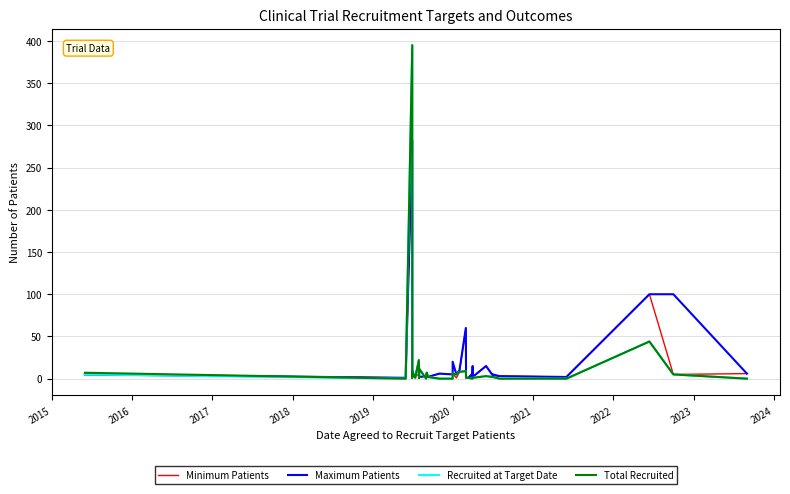

How many values in the Minimum Patients series exceed 4?

15